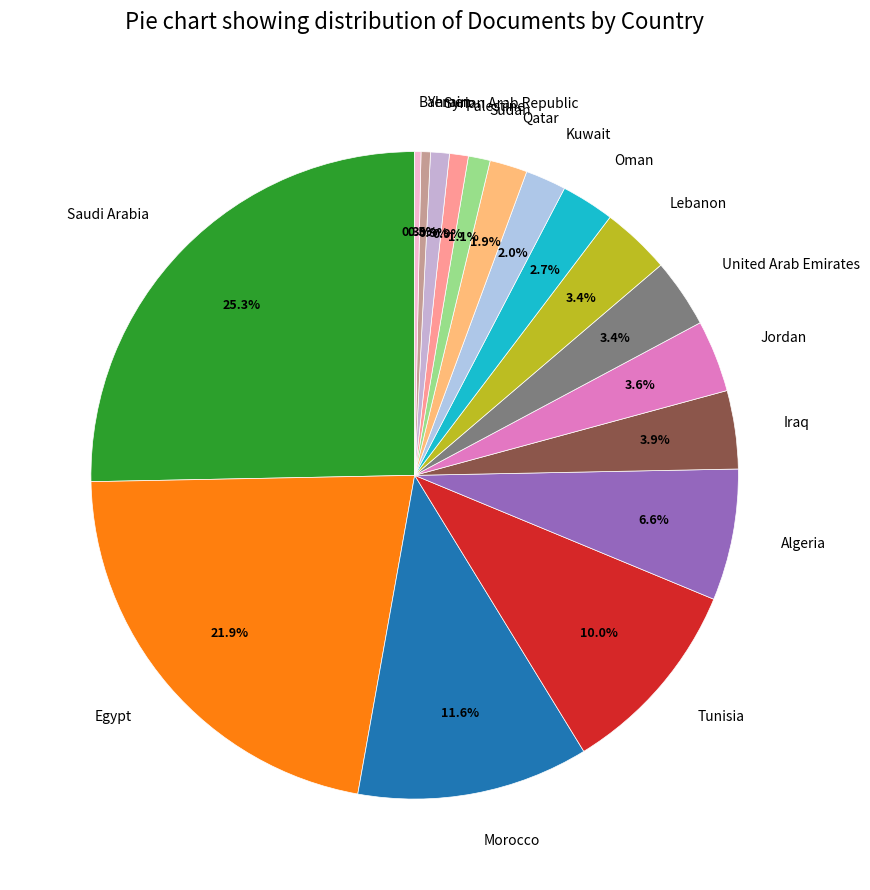

Does Tunisia account for over 50% of the chart?

No